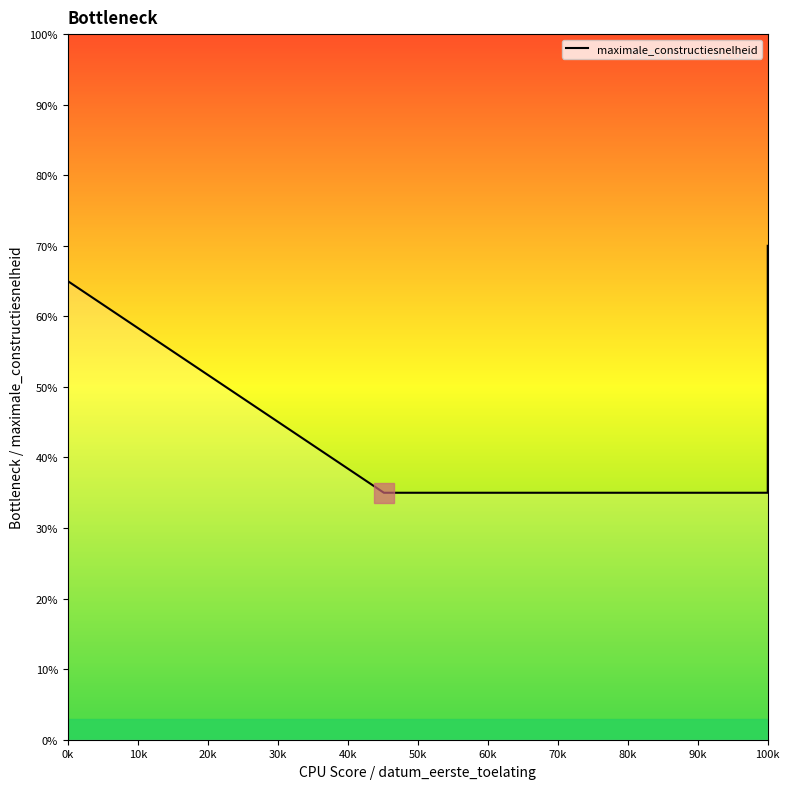

True or false: the data shows 117 at 0k.

False